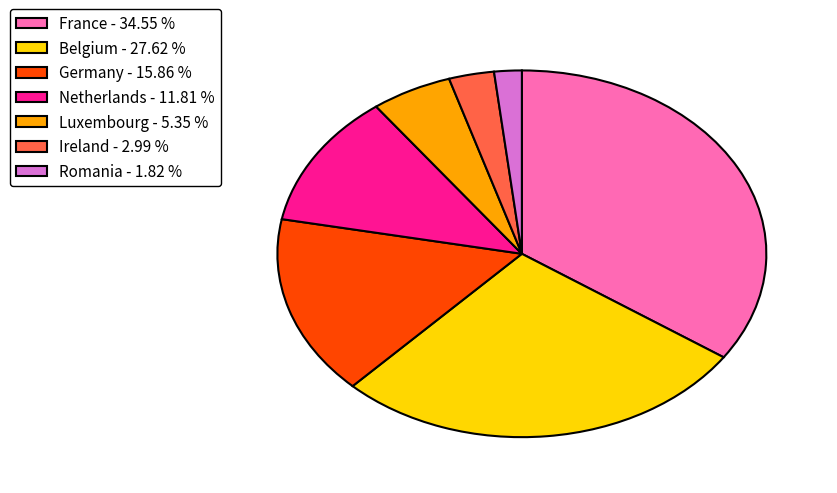

Approximately how many times larger is the value at Belgium - 27.62 % compared to France - 34.55 %?

0.8